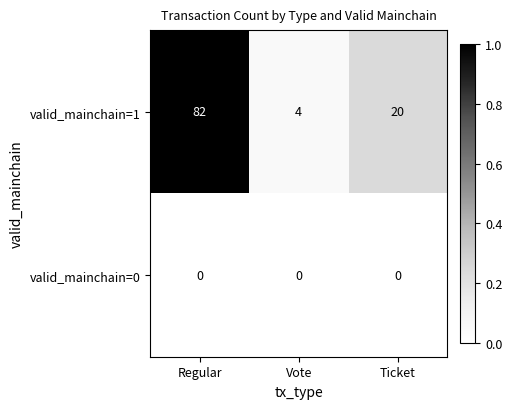

Reading left to right, transcribe all the data shown in this chart.

valid_mainchain=1: 82	4	20
valid_mainchain=0: 0	0	0